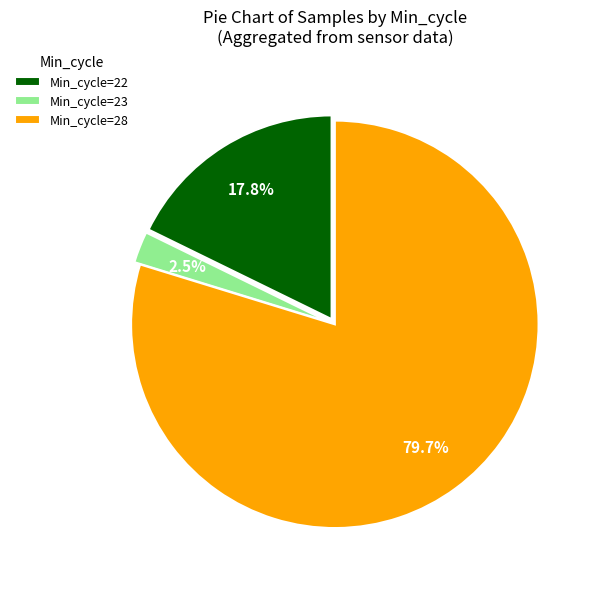

How many slices are in this pie chart?

3